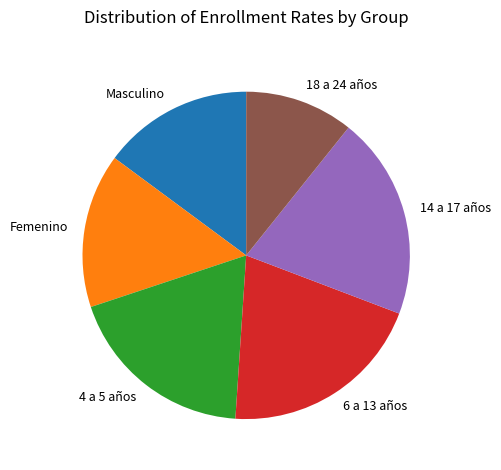

Which slice is the smallest?

18 a 24 años